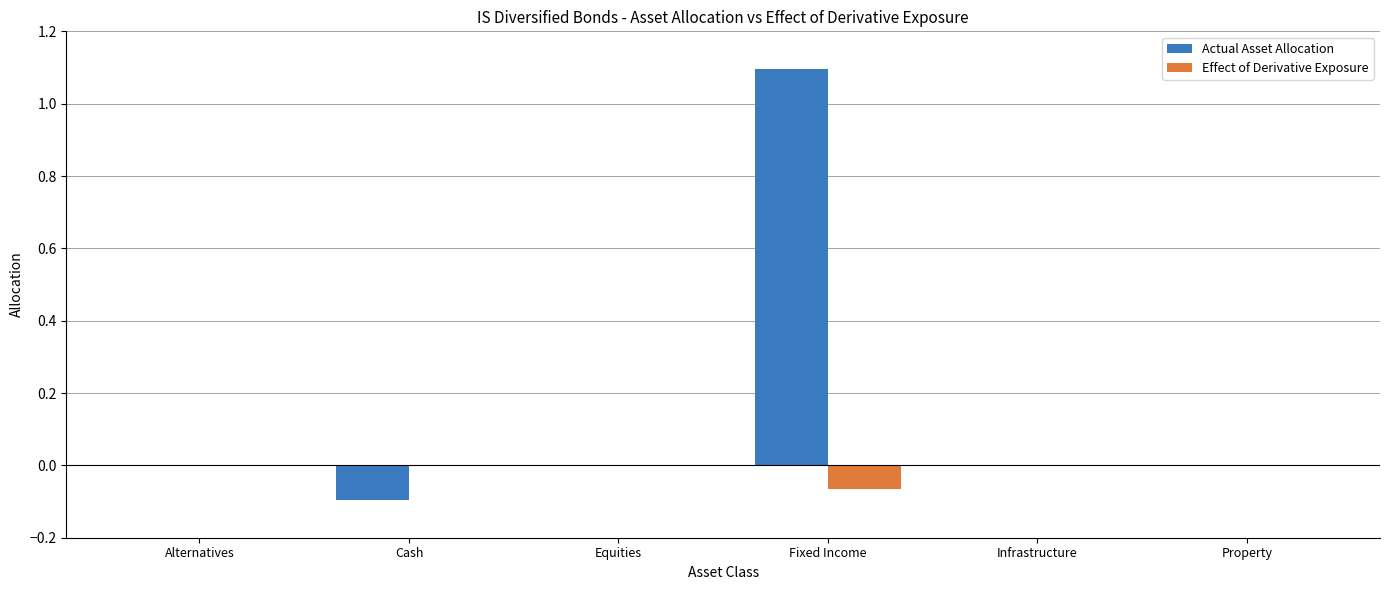

Which label corresponds to the largest value in the chart?

Fixed Income